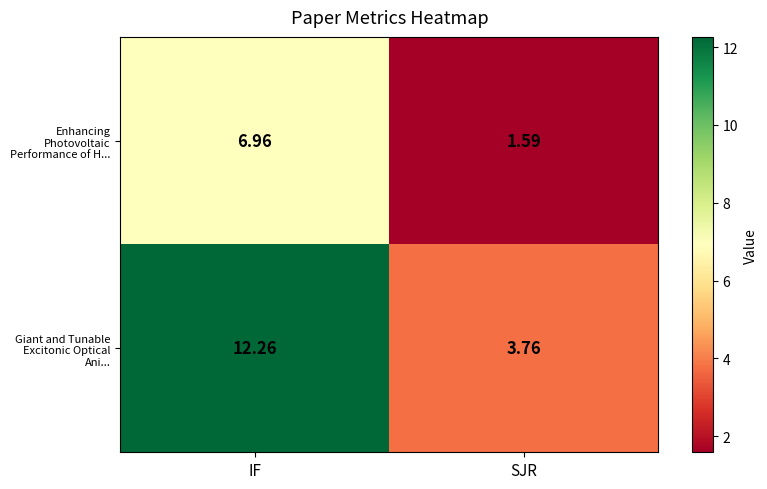

Which series has the largest range (max minus min)?

Giant and Tunable Excitonic Optical Ani...